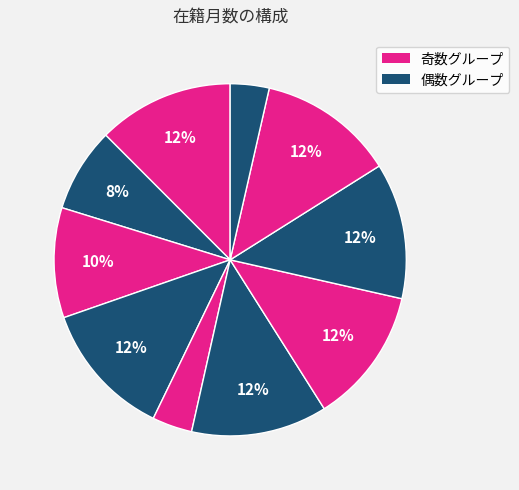

How many segments does this pie chart have?

10